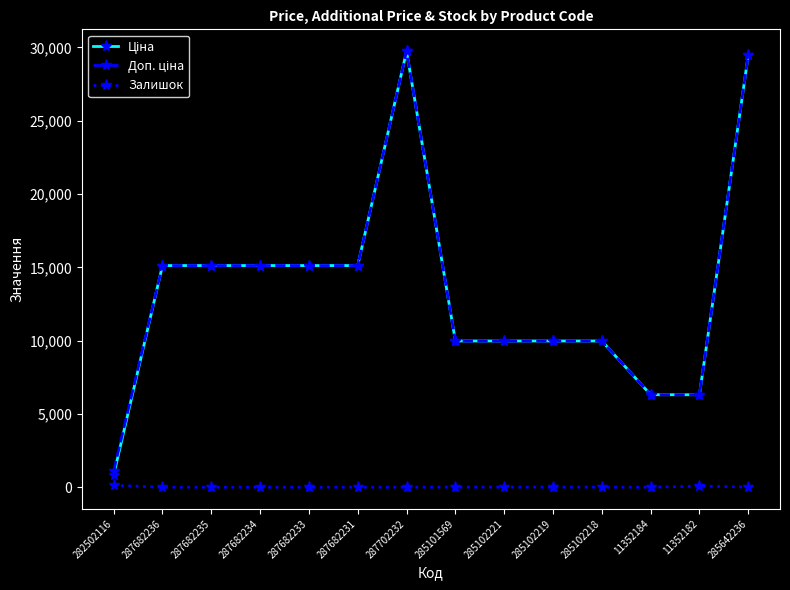

What is the spread (max minus min) of values at 287682233?

15120.0